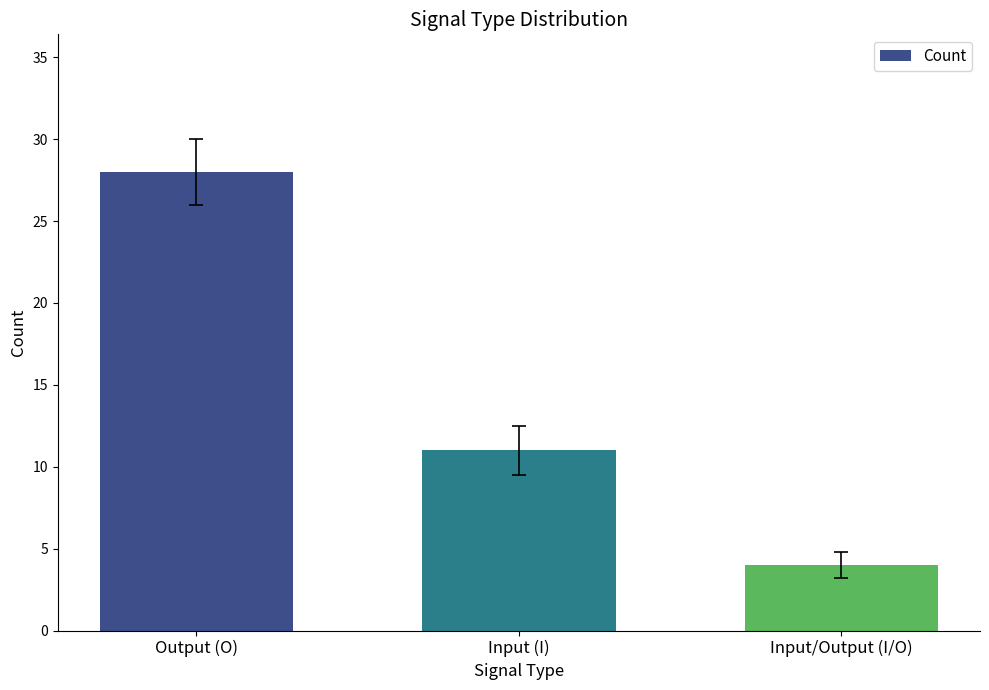

What is the ratio of the value at Input/Output (I/O) to the value at Input (I)?

0.4